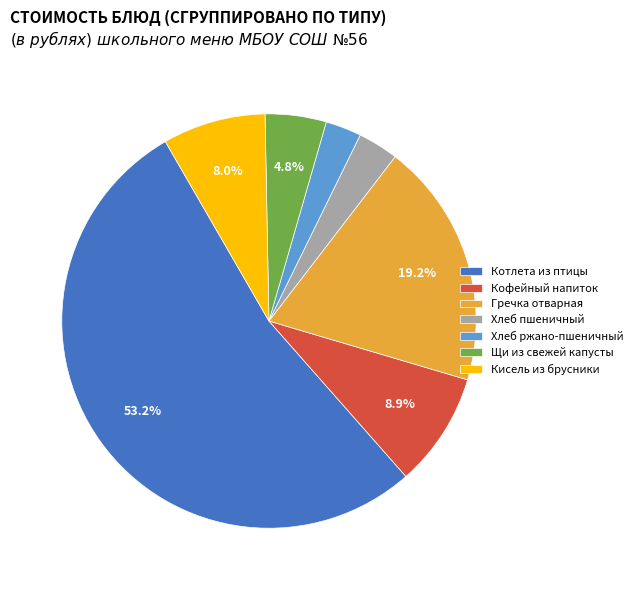

Which category accounts for the majority?

Котлета из птицы